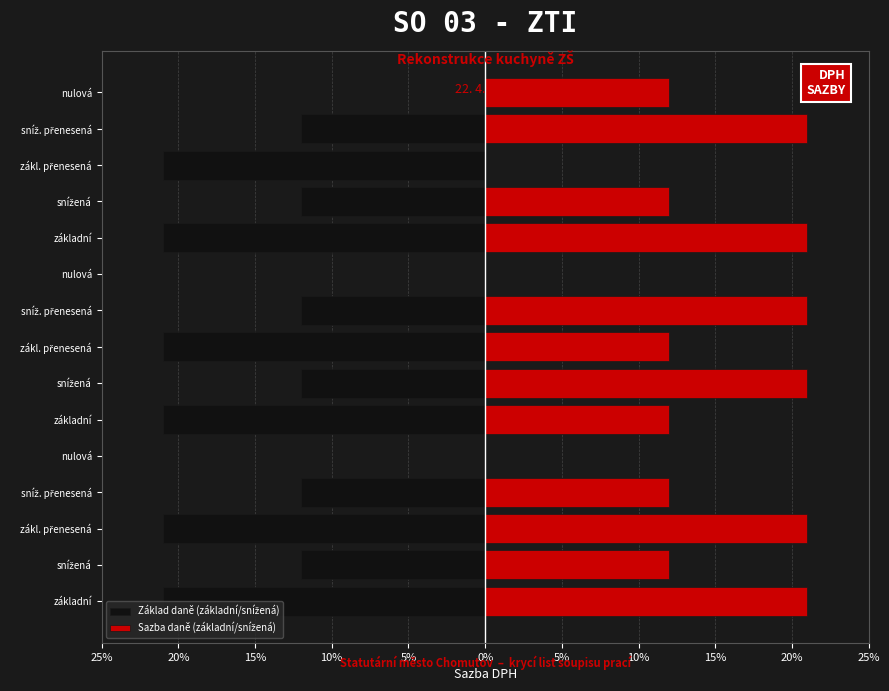

Between 15% and 12, which series saw the biggest shift?

Sazba daně (základní/snížená)